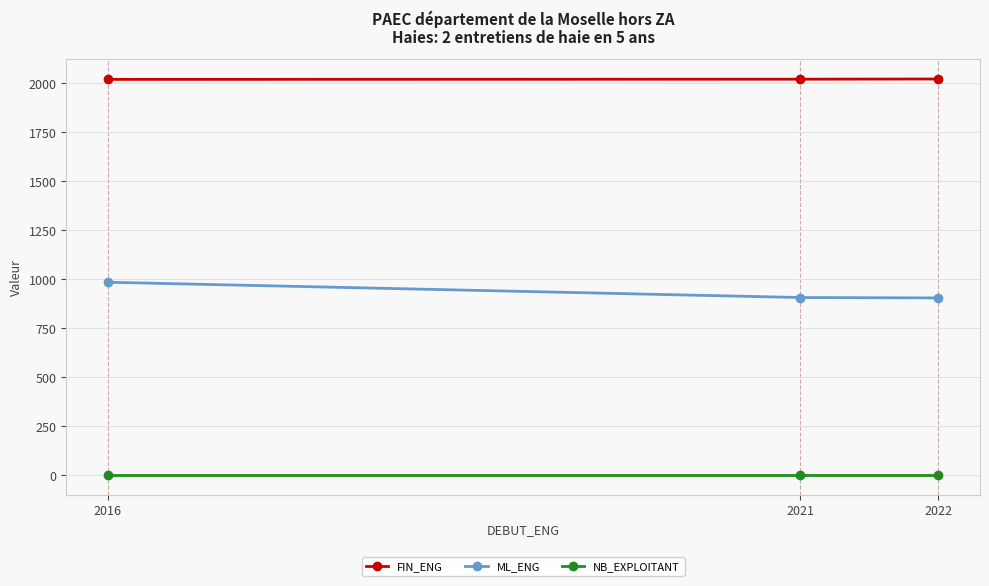

List the series in order of their peak value, lowest first.

NB_EXPLOITANT, ML_ENG, FIN_ENG